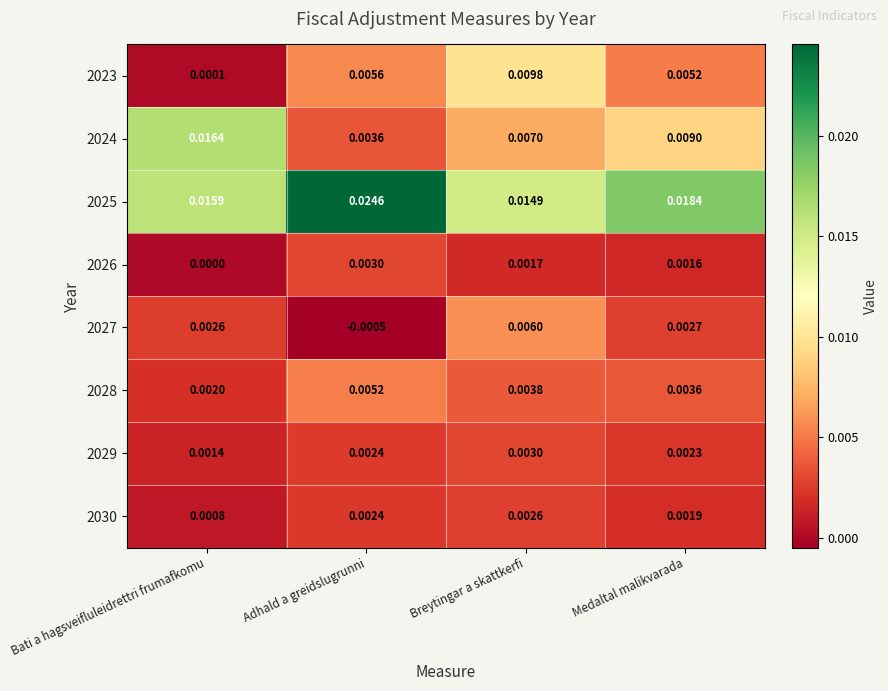

Which category has the lowest value in the 2027 series?

Adhald a greidslugrunni